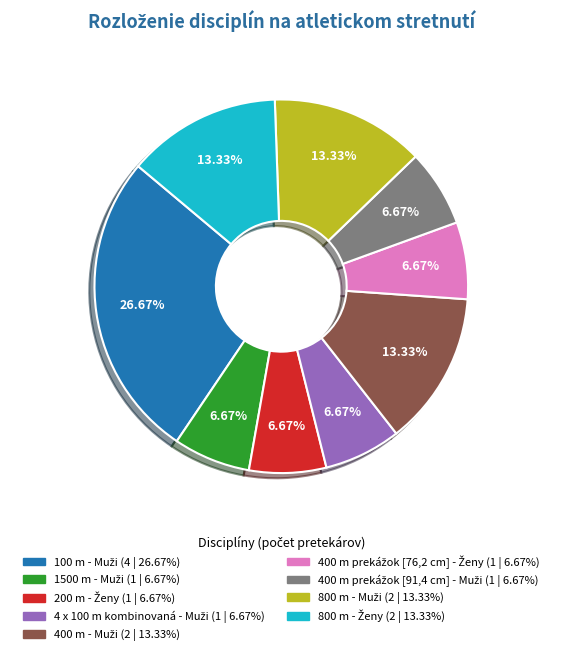

Is there a majority slice in this chart?

No